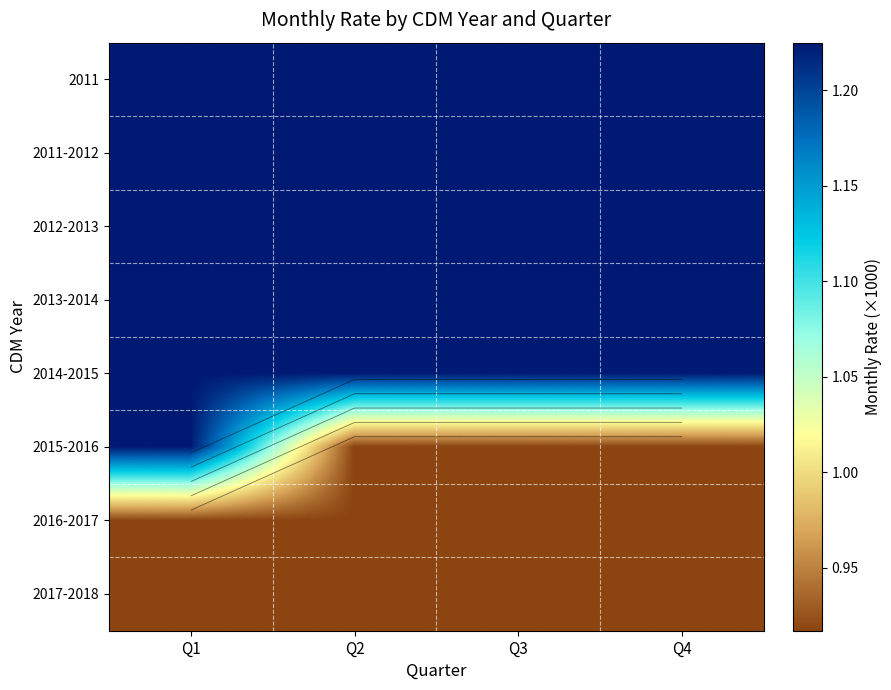

What is the average value of the 2015-2016 series?

1.0